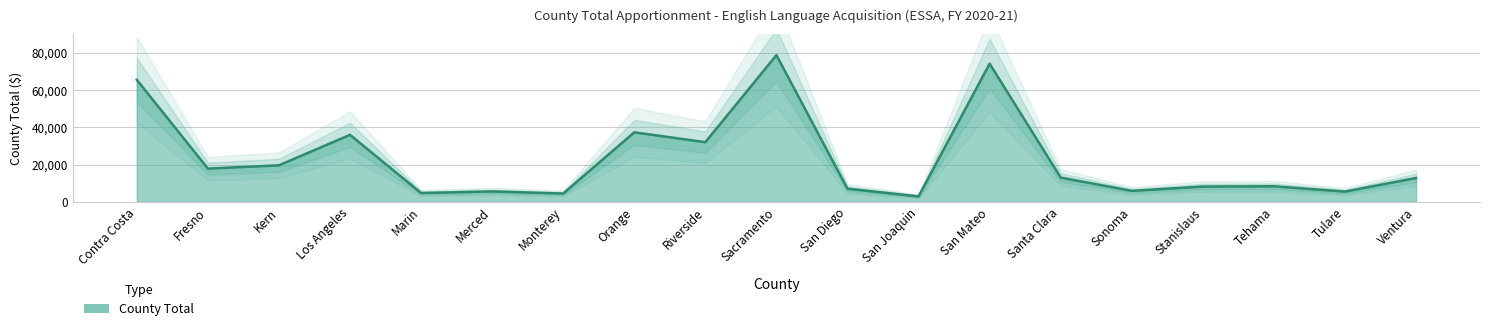

Reading left to right, list all the values displayed in this chart.

Contra Costa=65451	Fresno=17880	Kern=19629	Los Angeles=35960	Marin=4790	Merced=5648	Monterey=4505	Orange=37305	Riverside=32036	Sacramento=78655	San Diego=7087	San Joaquin=2993	San Mateo=74089	Santa Clara=13043	Sonoma=5936	Stanislaus=8260	Tehama=8394	Tulare=5554	Ventura=12838